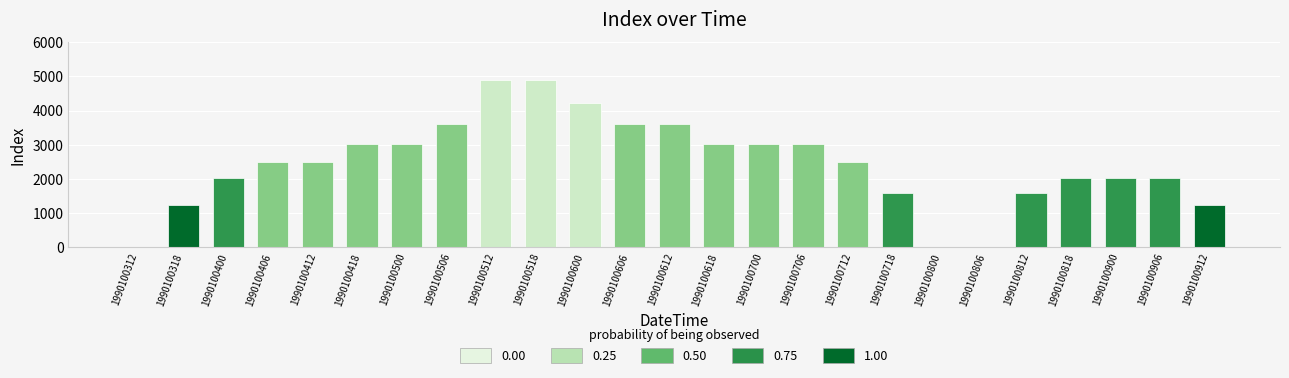

What is the greatest value displayed?

4900